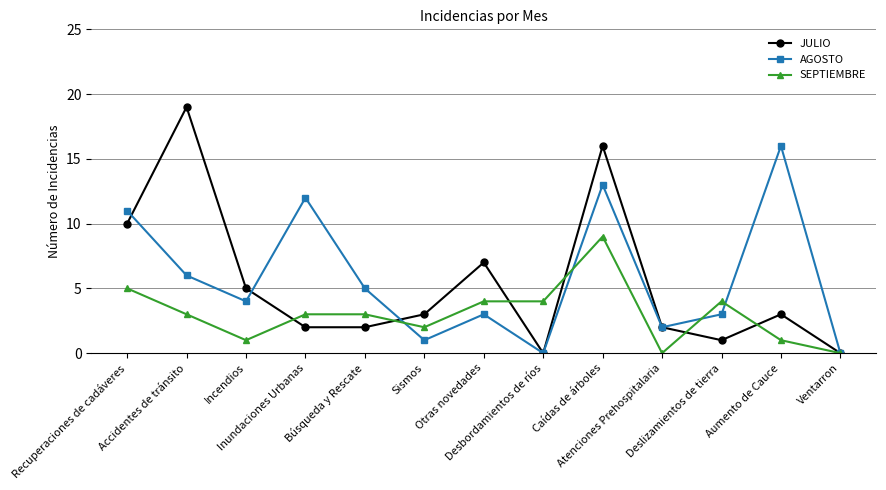

Reading right to left, transcribe all the data shown in this chart.

JULIO: Ventarron=0	Aumento de Cauce=3	Deslizamientos de tierra=1	Atenciones Prehospitalaria=2	Caídas de árboles=16	Desbordamientos de ríos=0	Otras novedades=7	Sismos=3	Búsqueda y Rescate=2	Inundaciones Urbanas=2	Incendios=5	Accidentes de tránsito=19	Recuperaciones de cadáveres=10
AGOSTO: Ventarron=0	Aumento de Cauce=16	Deslizamientos de tierra=3	Atenciones Prehospitalaria=2	Caídas de árboles=13	Desbordamientos de ríos=0	Otras novedades=3	Sismos=1	Búsqueda y Rescate=5	Inundaciones Urbanas=12	Incendios=4	Accidentes de tránsito=6	Recuperaciones de cadáveres=11
SEPTIEMBRE: Ventarron=0	Aumento de Cauce=1	Deslizamientos de tierra=4	Atenciones Prehospitalaria=0	Caídas de árboles=9	Desbordamientos de ríos=4	Otras novedades=4	Sismos=2	Búsqueda y Rescate=3	Inundaciones Urbanas=3	Incendios=1	Accidentes de tránsito=3	Recuperaciones de cadáveres=5